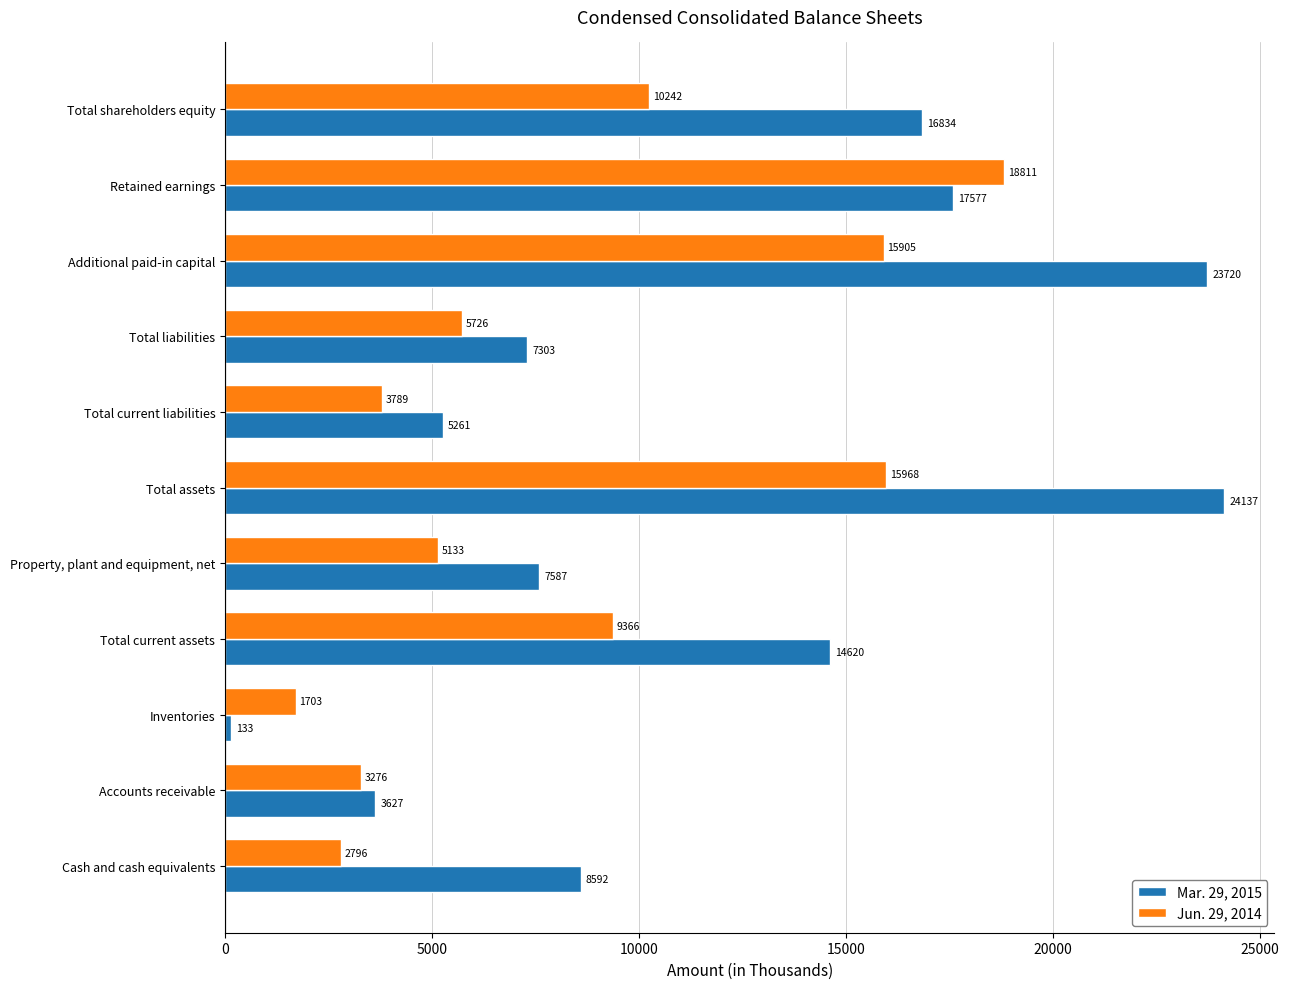

Which series has the largest range (max minus min)?

Mar. 29, 2015